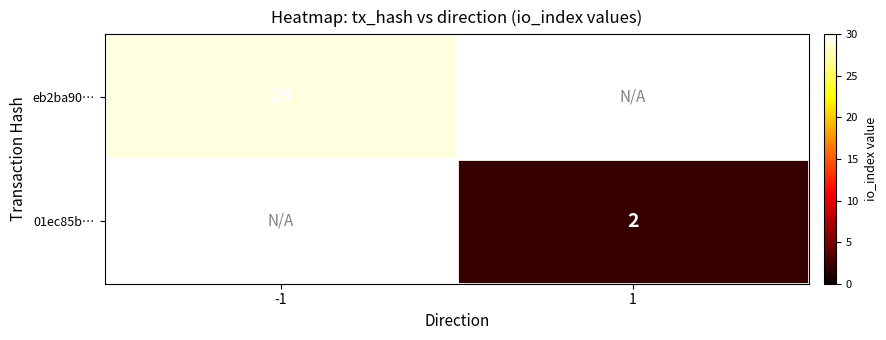

The value of eb2ba90… at -1 is 29. True or false?

True